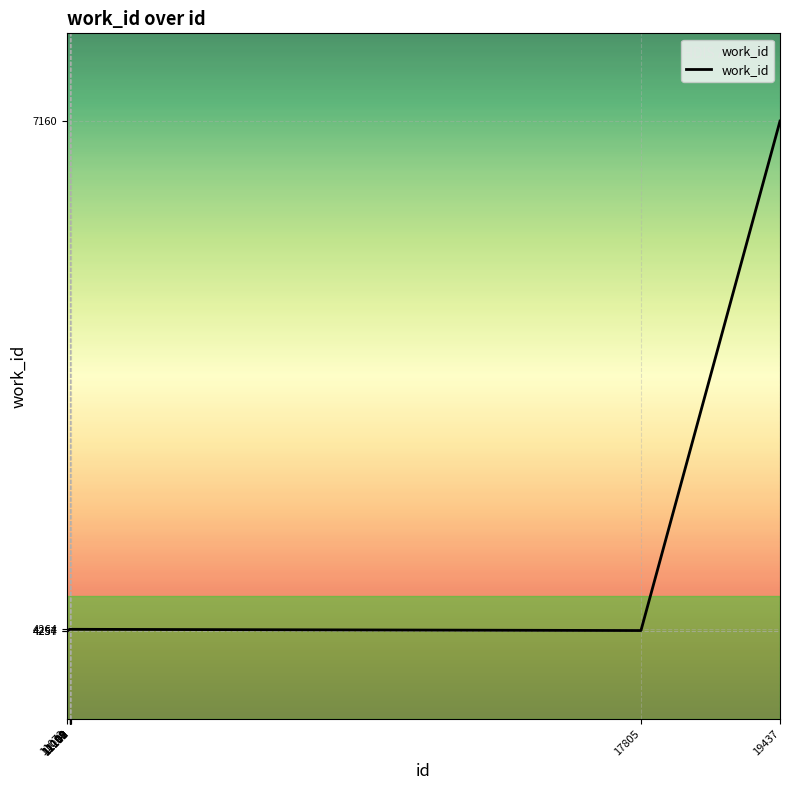

What is the greatest value displayed?

7160